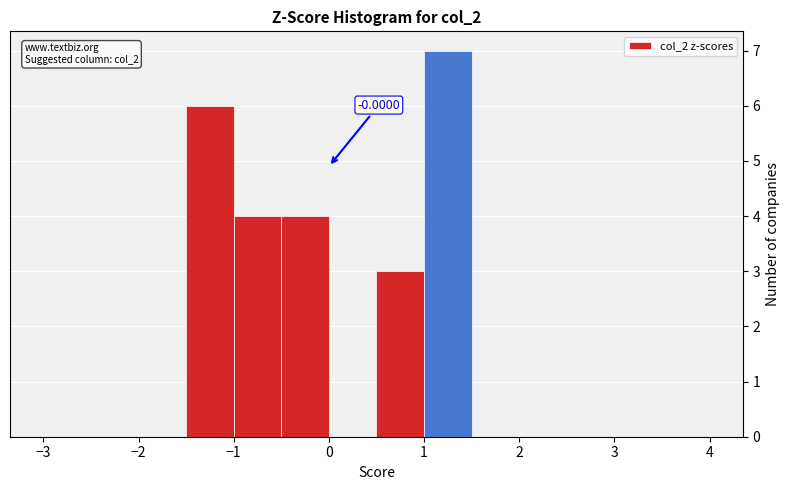

Over which range of the x-axis is the bar tallest?

1.0 to 1.5